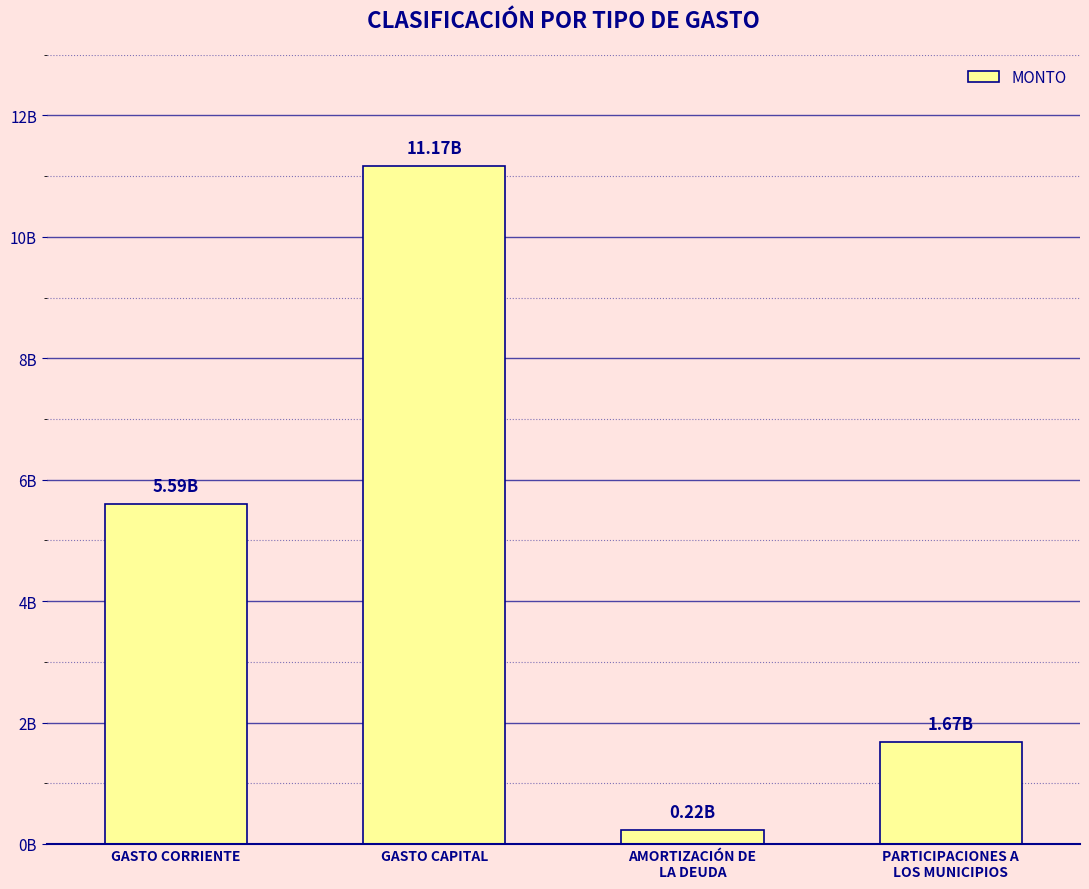

Rank the categories by value from lowest to highest.

AMORTIZACIÓN DE
LA DEUDA, PARTICIPACIONES A
LOS MUNICIPIOS, GASTO CORRIENTE, GASTO CAPITAL